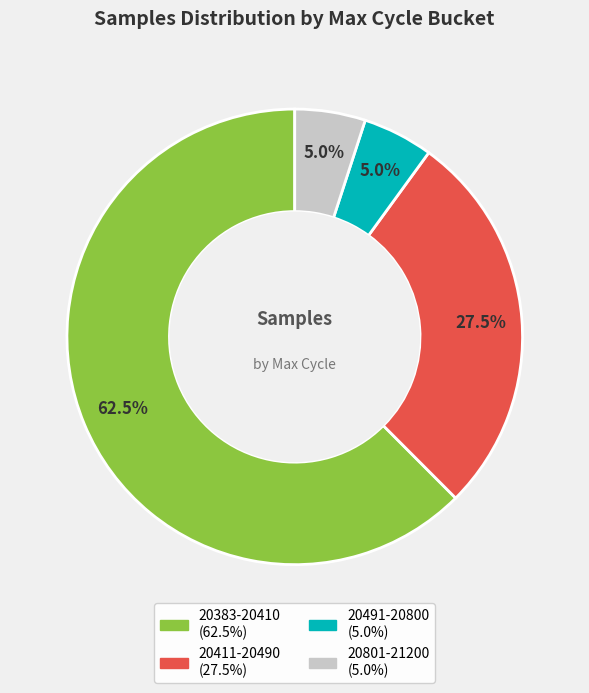

Is there any slice that represents more than half of the pie?

Yes